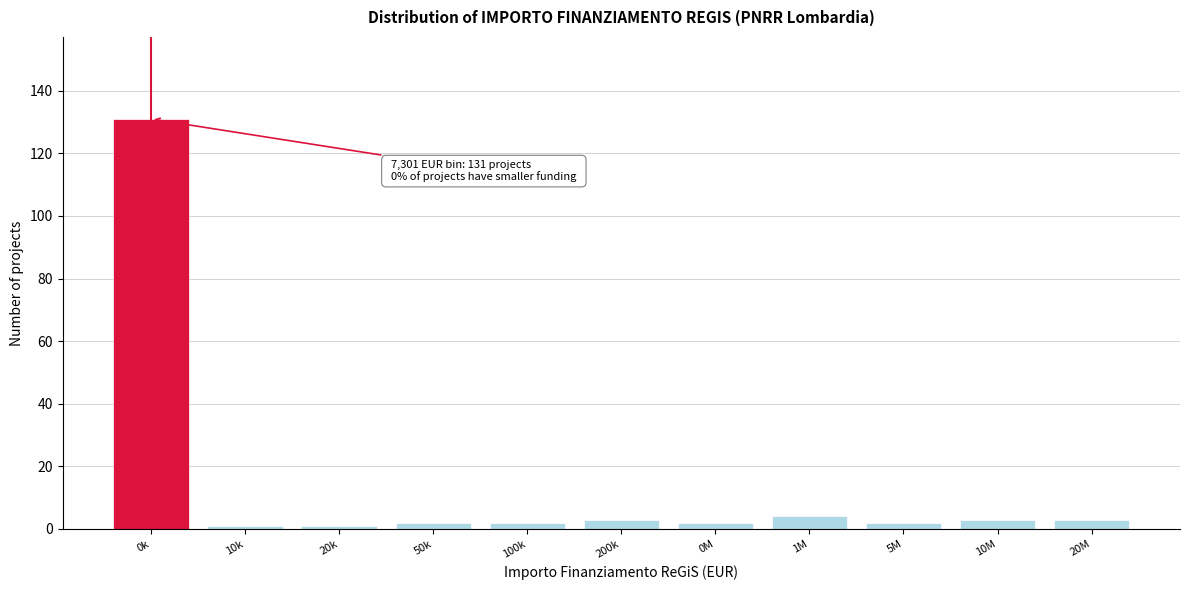

Reading left to right, list all the values displayed in this chart.

0k=131	10k=1	20k=1	50k=2	100k=2	200k=3	0M=2	1M=4	5M=2	10M=3	20M=3